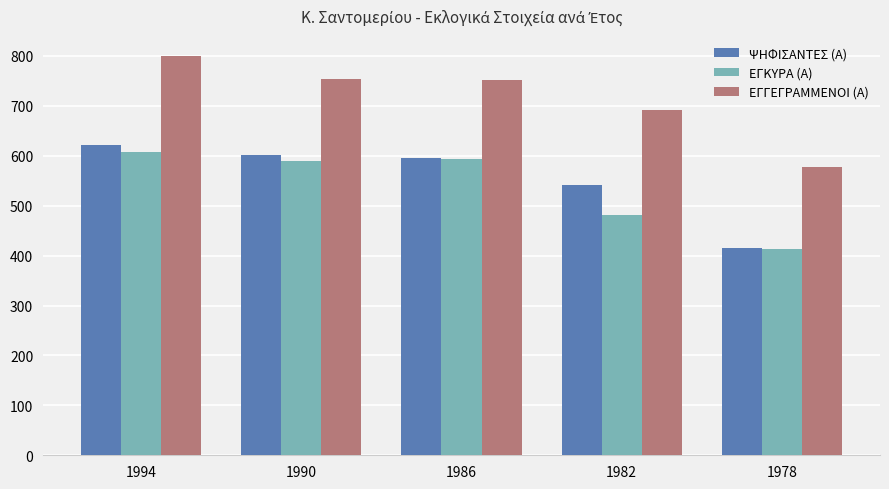

What is the sum of the ΕΓΓΕΓΡΑΜΜΕΝΟΙ (Α) values at 1982 and 1990?

1444